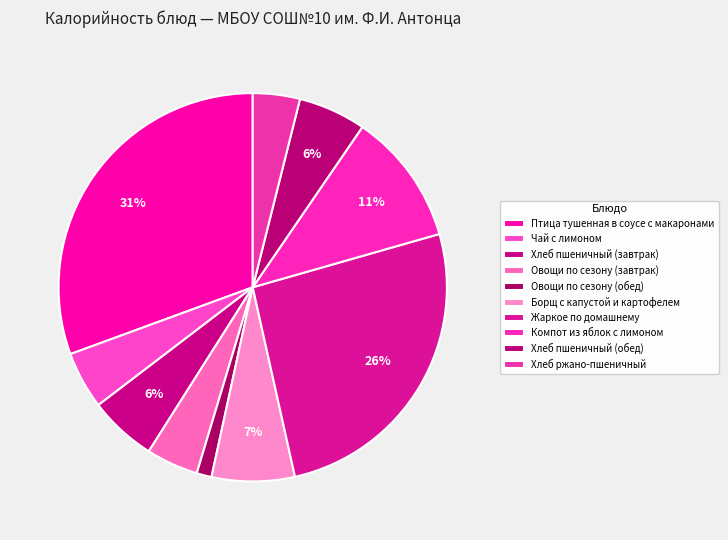

Count the number of slices in the pie.

10